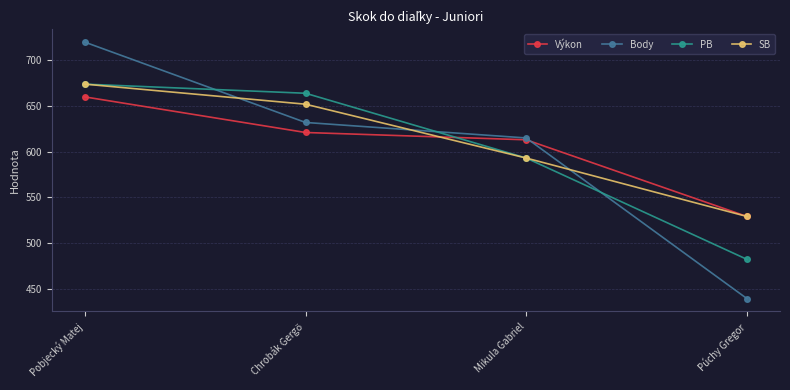

Reading left to right, list all the values displayed in this chart.

Výkon: 660	621	613	529
Body: 720	632	615	439
PB: 674	664	593	482
SB: 674	652	593	529